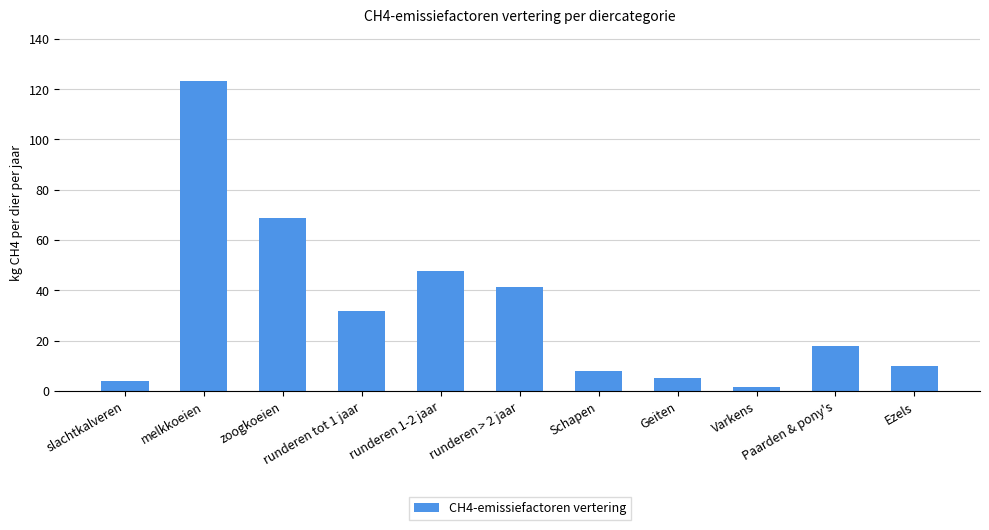

What is the difference between the maximum and minimum values?

121.8